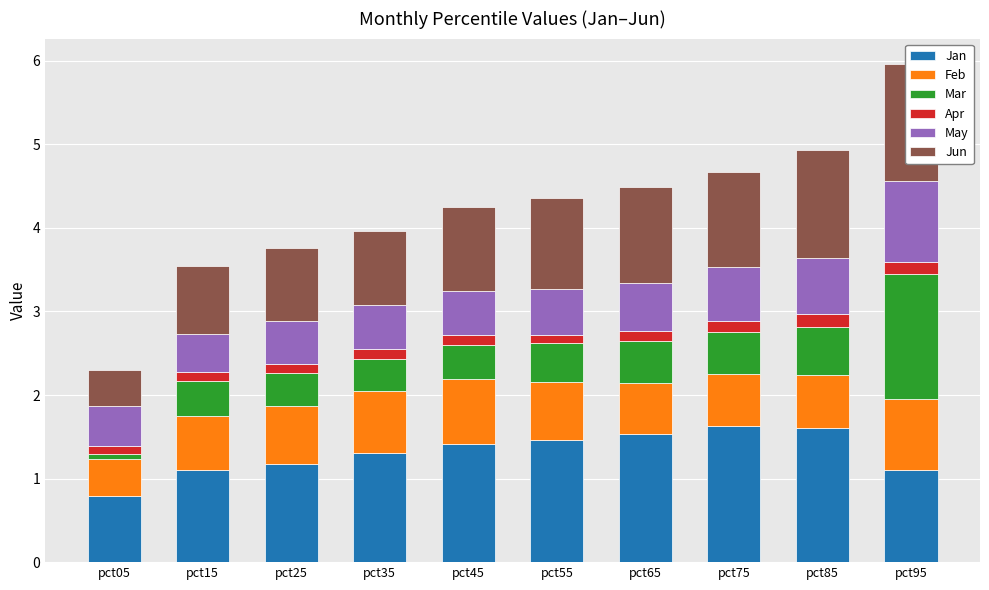

How many groups of bars are there?

10